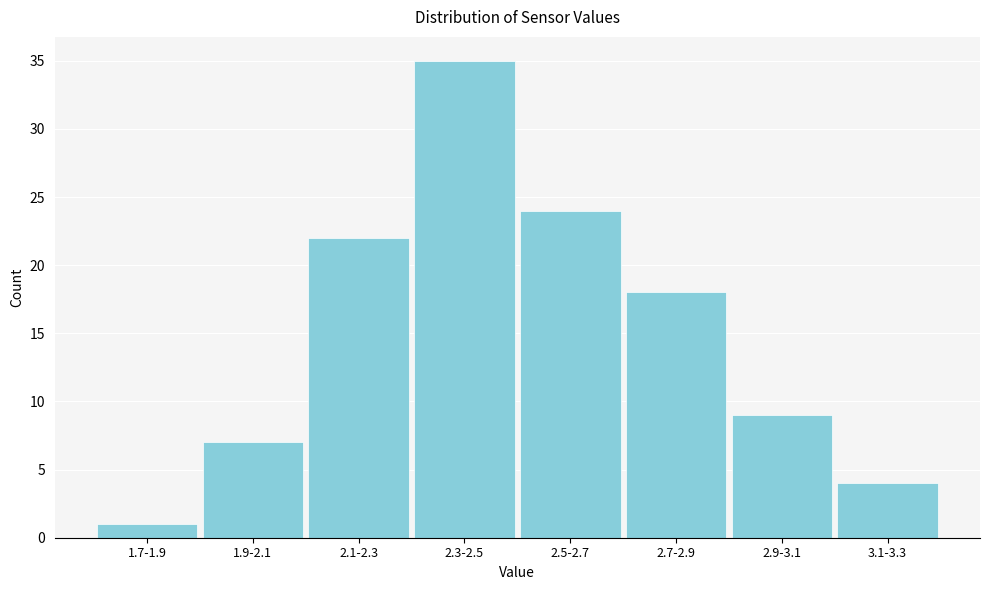

Reading left to right, extract all data points from this chart.

1.7-1.9=1	1.9-2.1=7	2.1-2.3=22	2.3-2.5=35	2.5-2.7=24	2.7-2.9=18	2.9-3.1=9	3.1-3.3=4